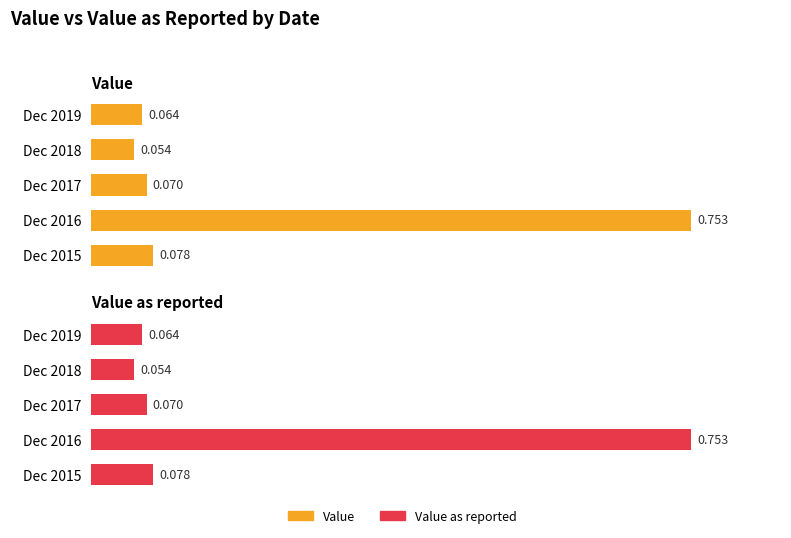

How many bars are there in total?

10